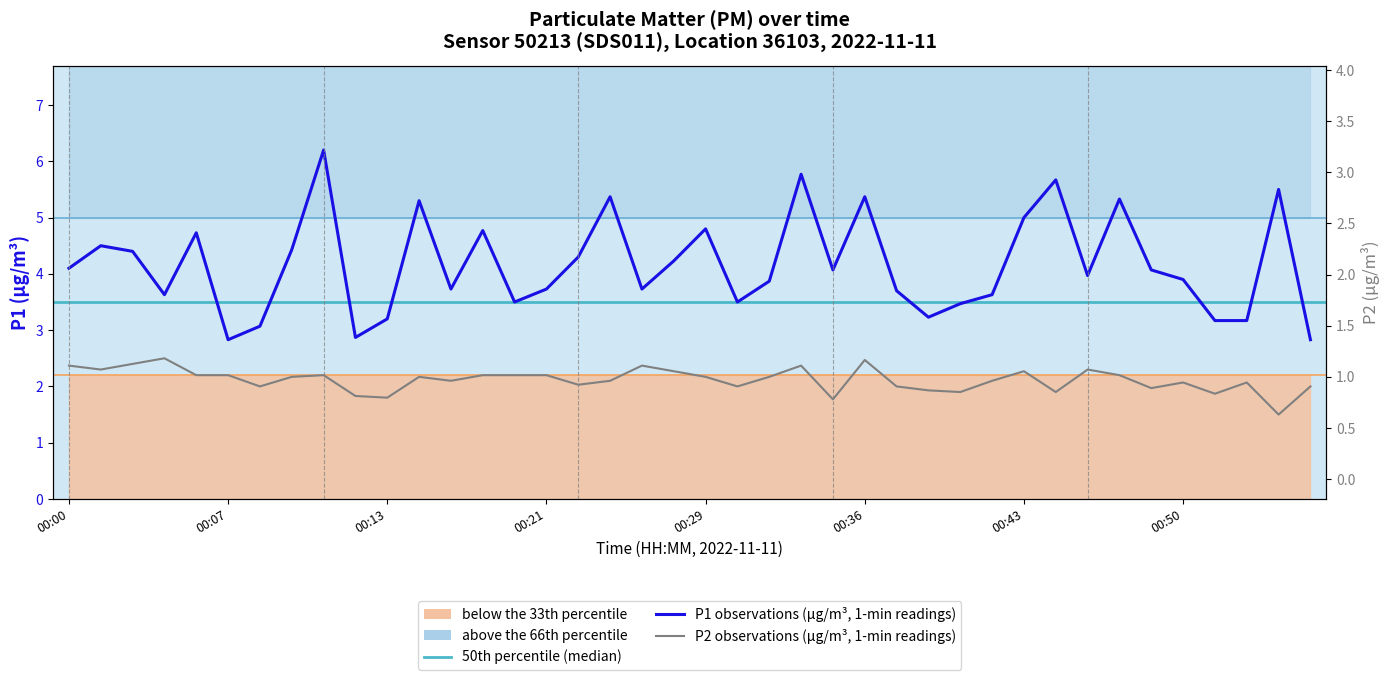

Does the chart display data point markers on the line(s)?

No